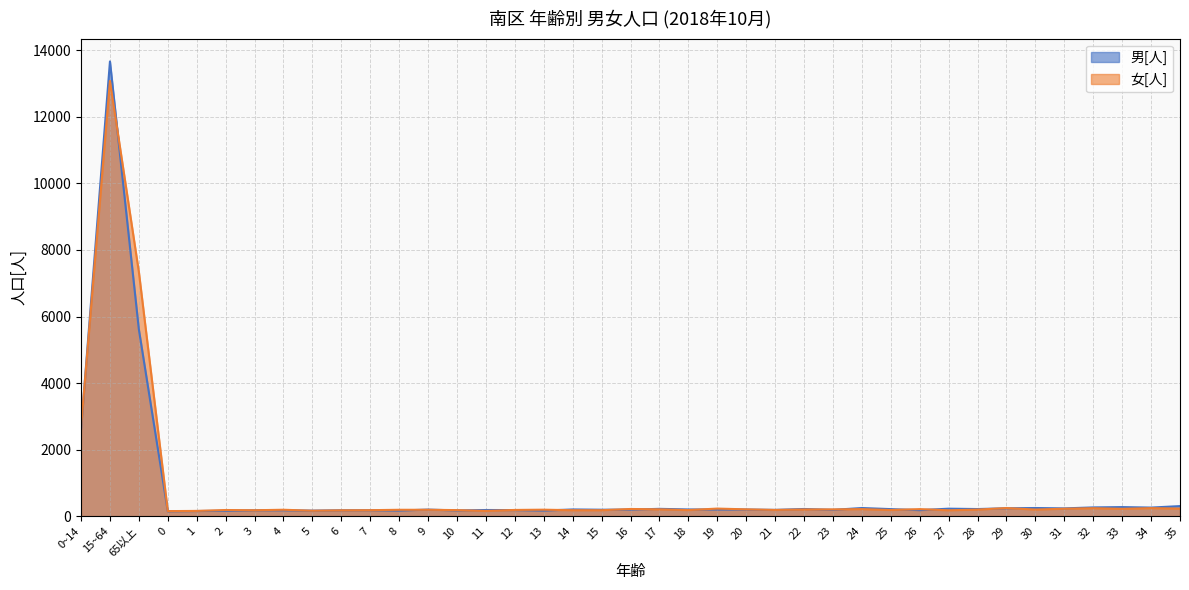

Reading left to right, extract all data points from this chart.

男[人]: 2612	13666	5611	146	155	161	176	177	166	177	178	168	198	172	185	183	168	202	194	197	220	202	200	199	189	216	189	245	212	181	225	214	237	245	234	263	273	258	303
女[人]: 2670	13081	7338	152	158	185	178	193	164	176	180	192	192	182	157	187	195	179	179	216	205	183	228	205	187	201	204	212	185	212	177	197	244	199	224	239	221	241	228